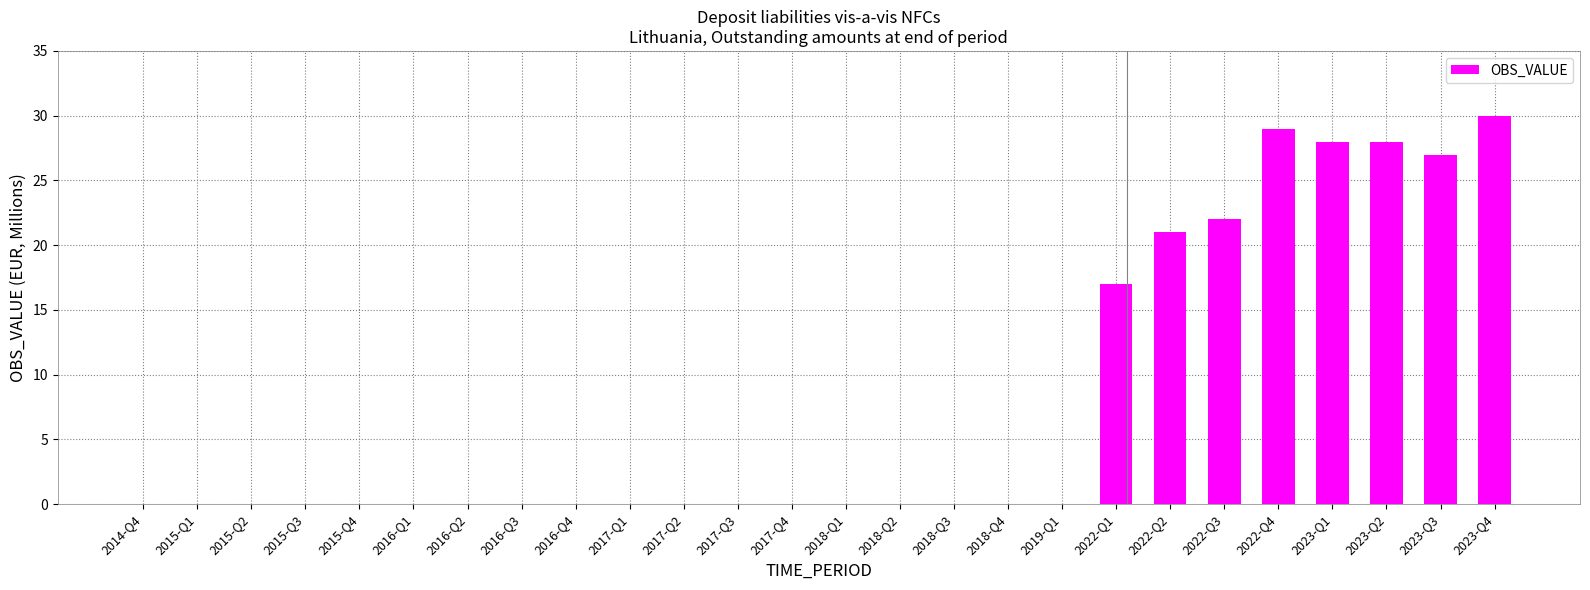

Is it true that the value at 2023-Q2 is 12?

False